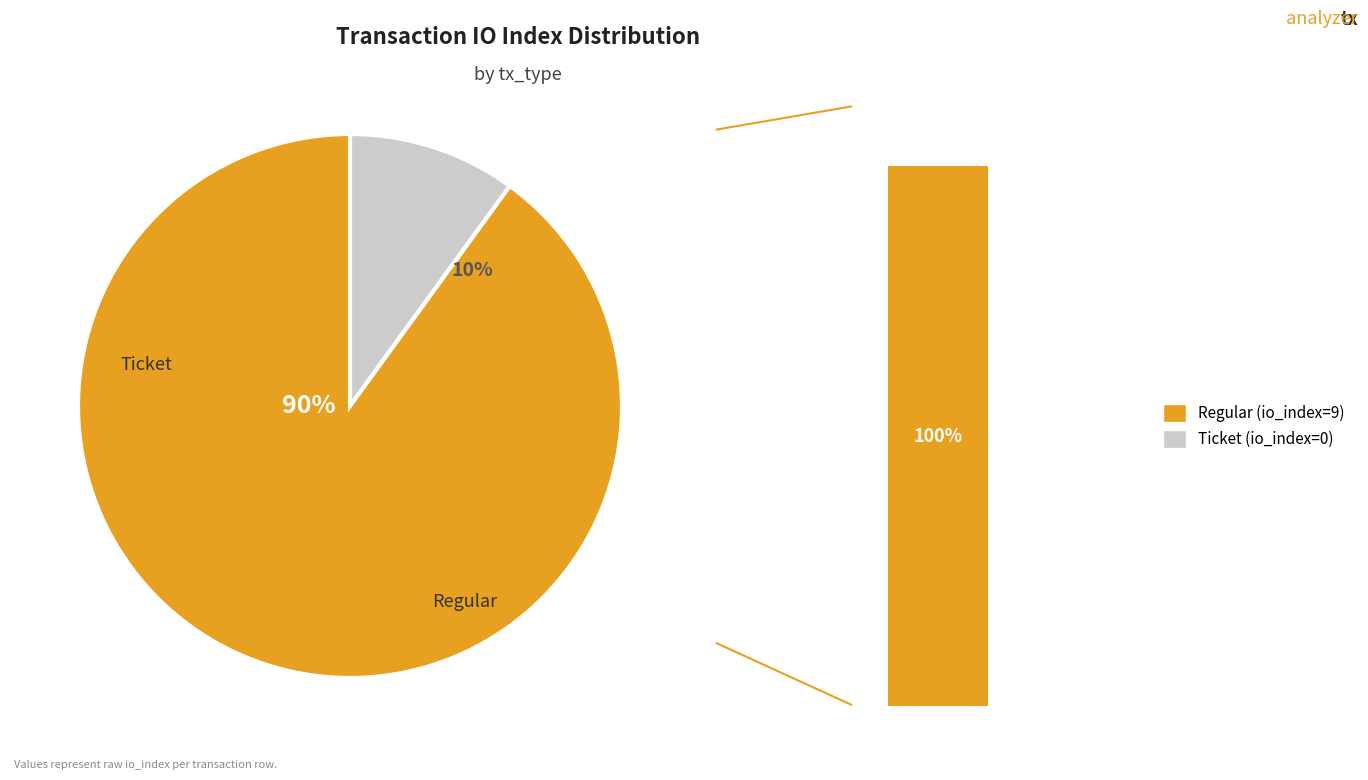

Between Regular and Ticket, which is larger?

Regular